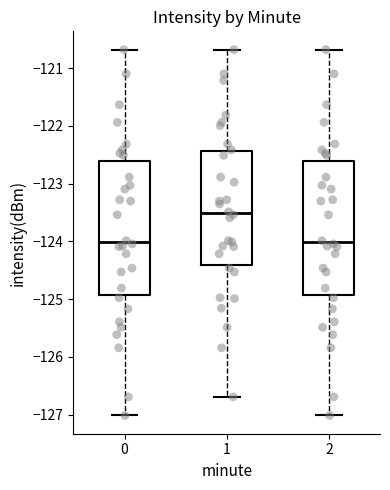

Where is the lower edge of the box at x = 0 on the y-axis? The values are not printed on the chart, so give them approximately, as read against the axis.

-124.9